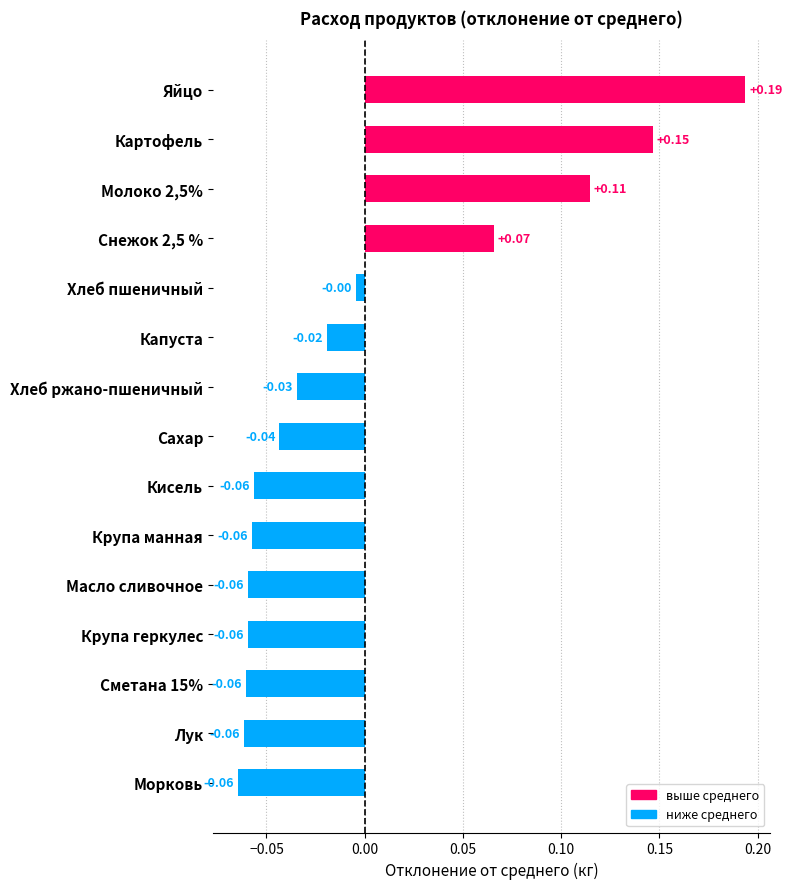

What is the difference between the maximum and minimum values?

0.3